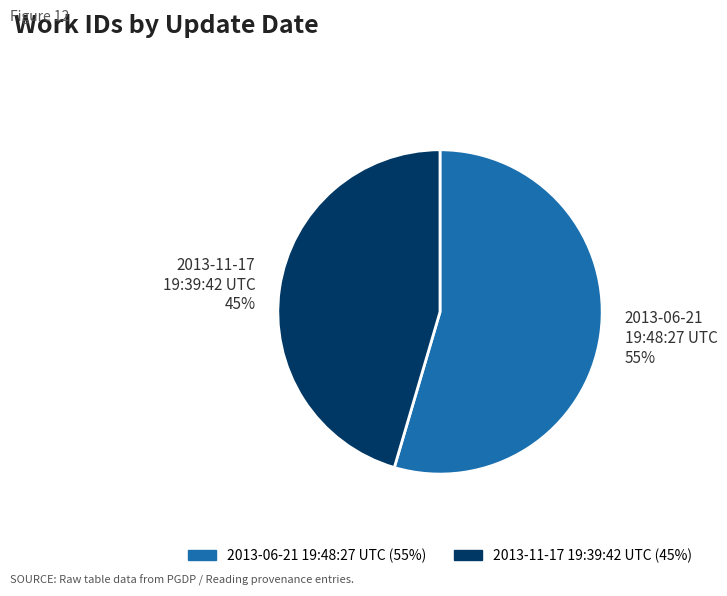

Count the number of slices in the pie.

2